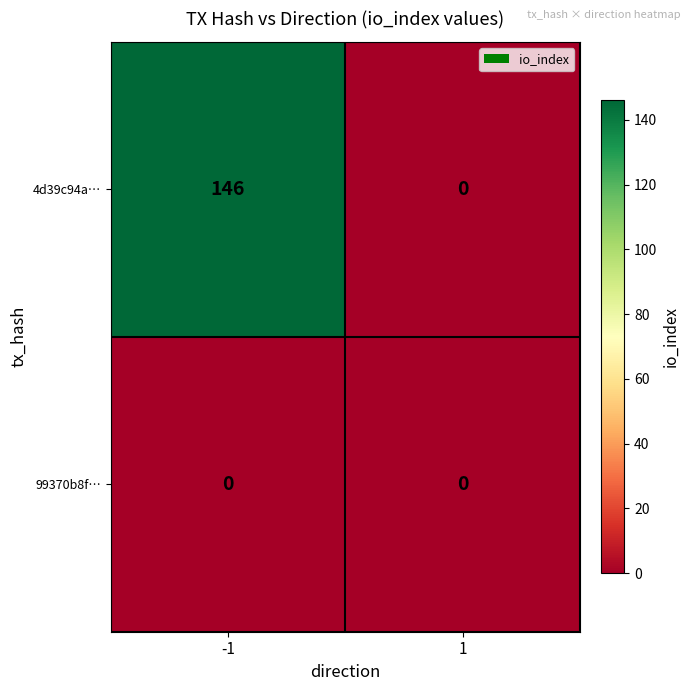

Rank the series by their average value, from highest to lowest.

4d39c94a…, 99370b8f…